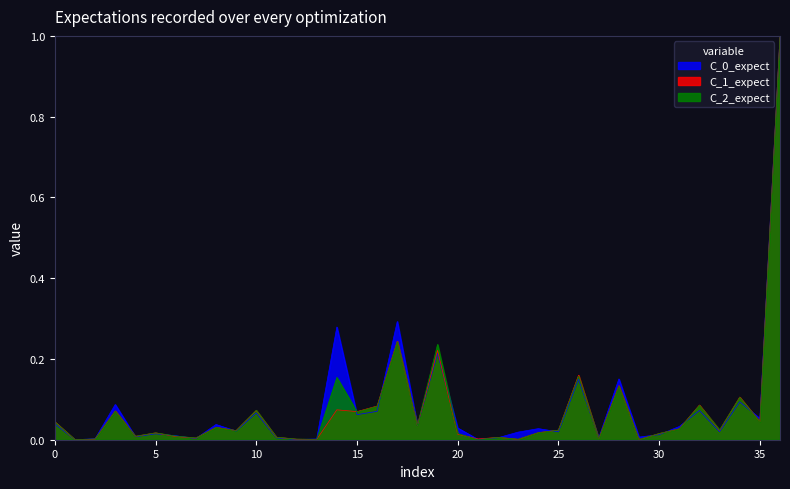

The value of total_fed_arra_received at AZ-56-0001 is 0.0. True or false?

False